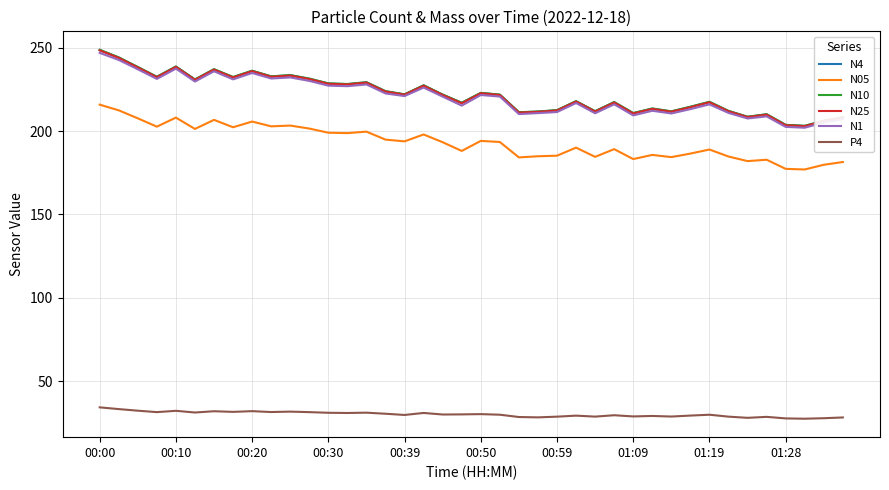

True or false: N05 and N10 intersect in this chart.

False